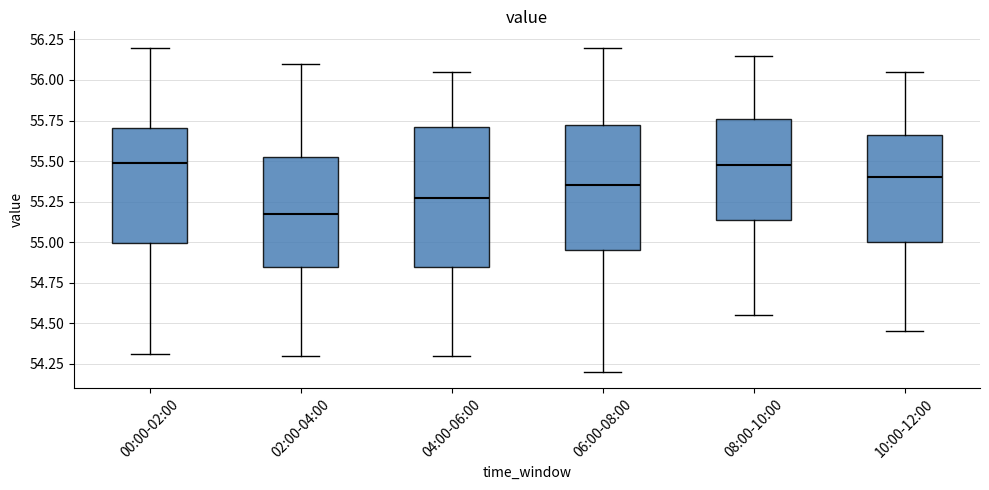

Comparing the boxes themselves (not the whiskers), which one is the tallest?

04:00-06:00